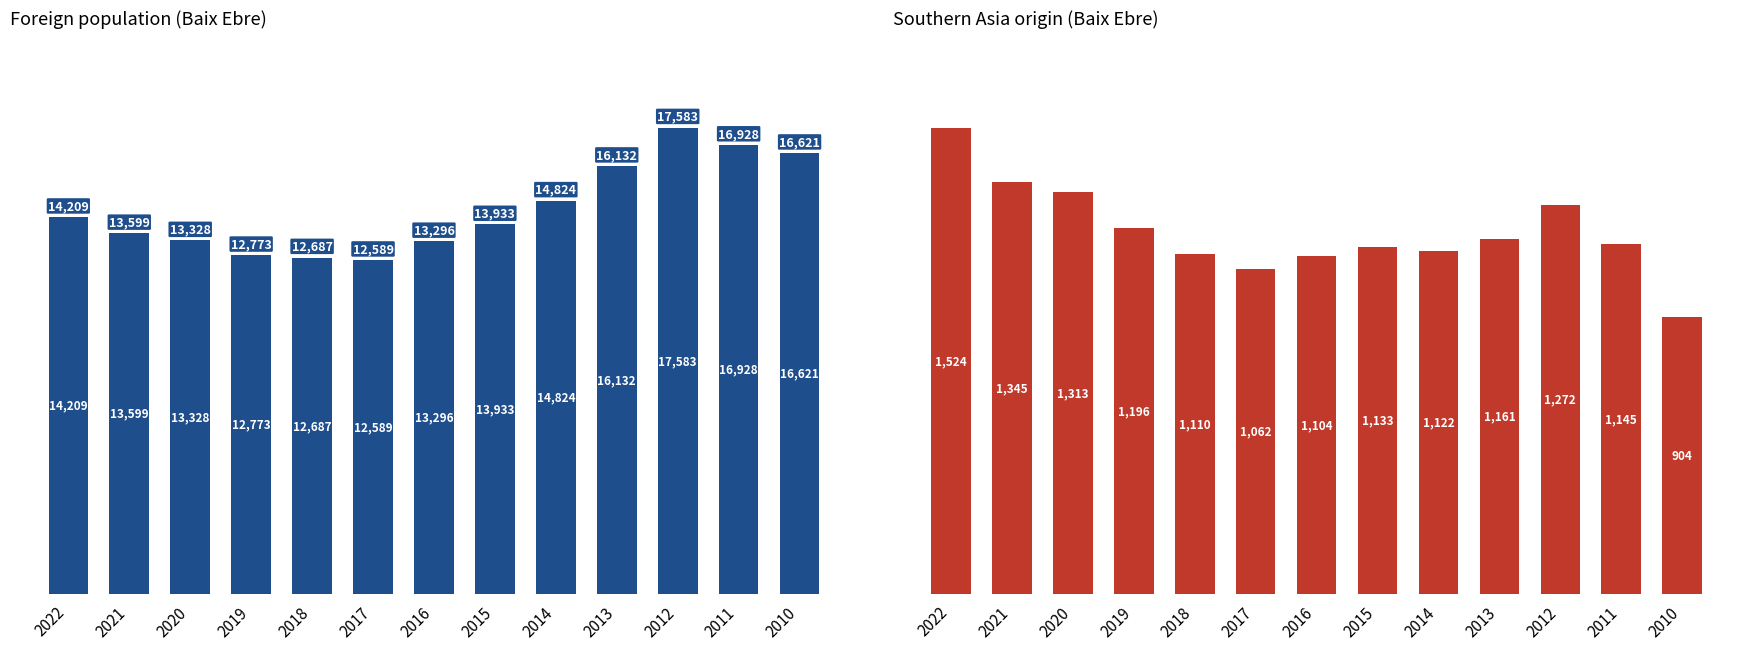

Is the value of Southern Asia origin at 2017 greater than the value of Foreign population at 2011?

No